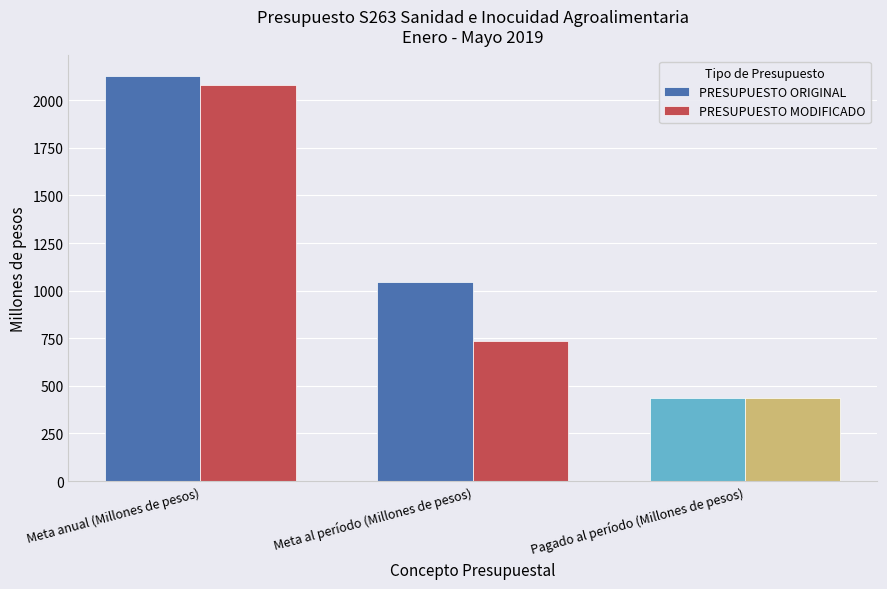

How many categories are shown in the chart?

3